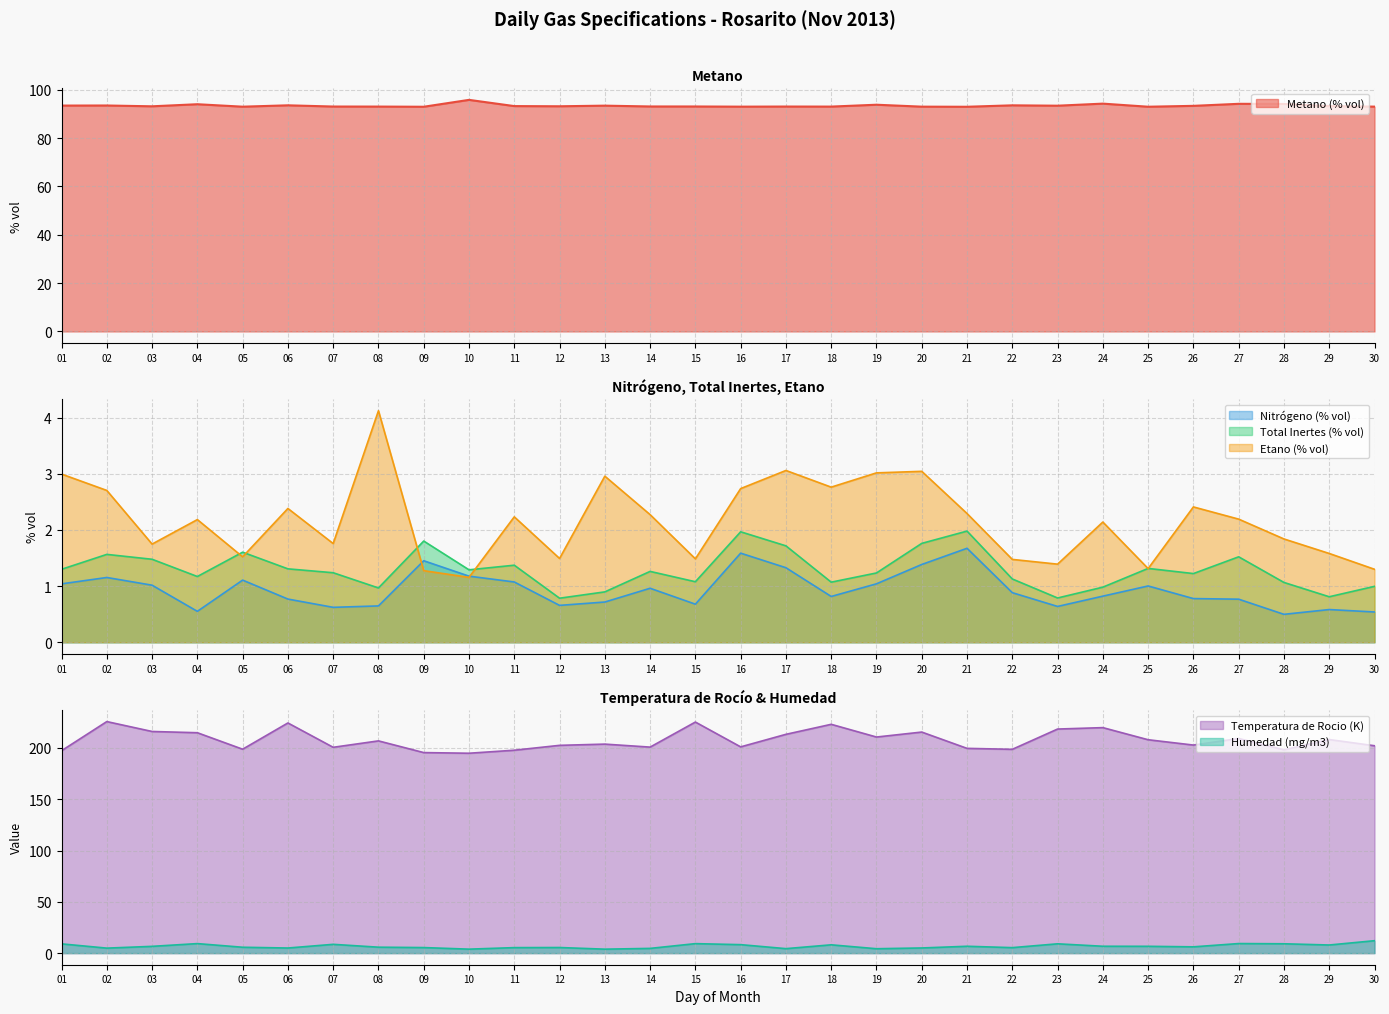

True or false: Total Inertes (% vol) has more than 0 interior local peaks.

True